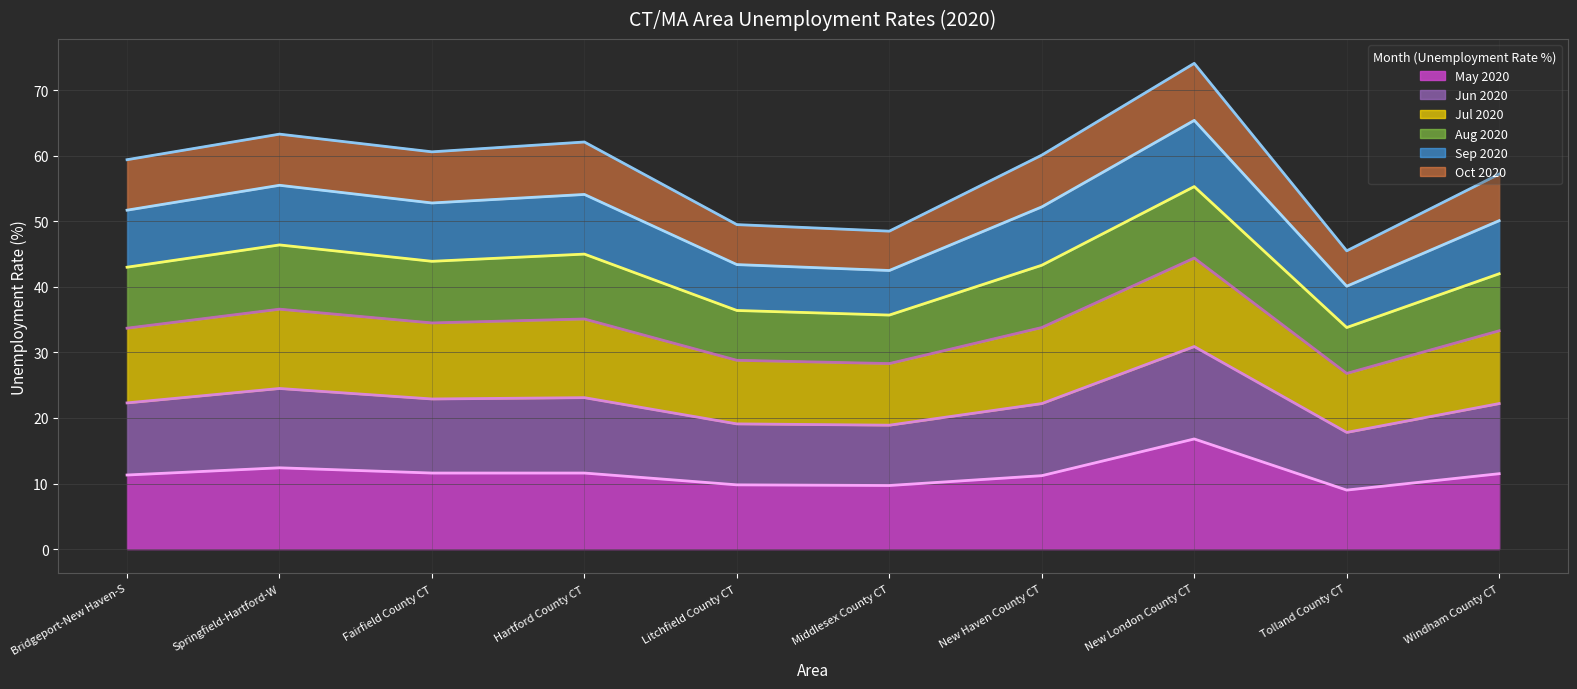

True or false: Jun 2020 and Aug 2020 intersect in this chart.

False